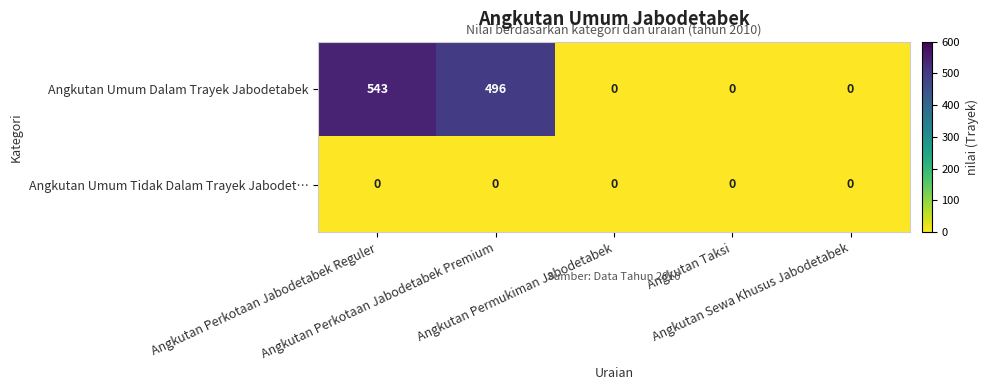

List the series in order of their peak value, lowest first.

Angkutan Umum Tidak Dalam Trayek Jabodet…, Angkutan Umum Dalam Trayek Jabodetabek